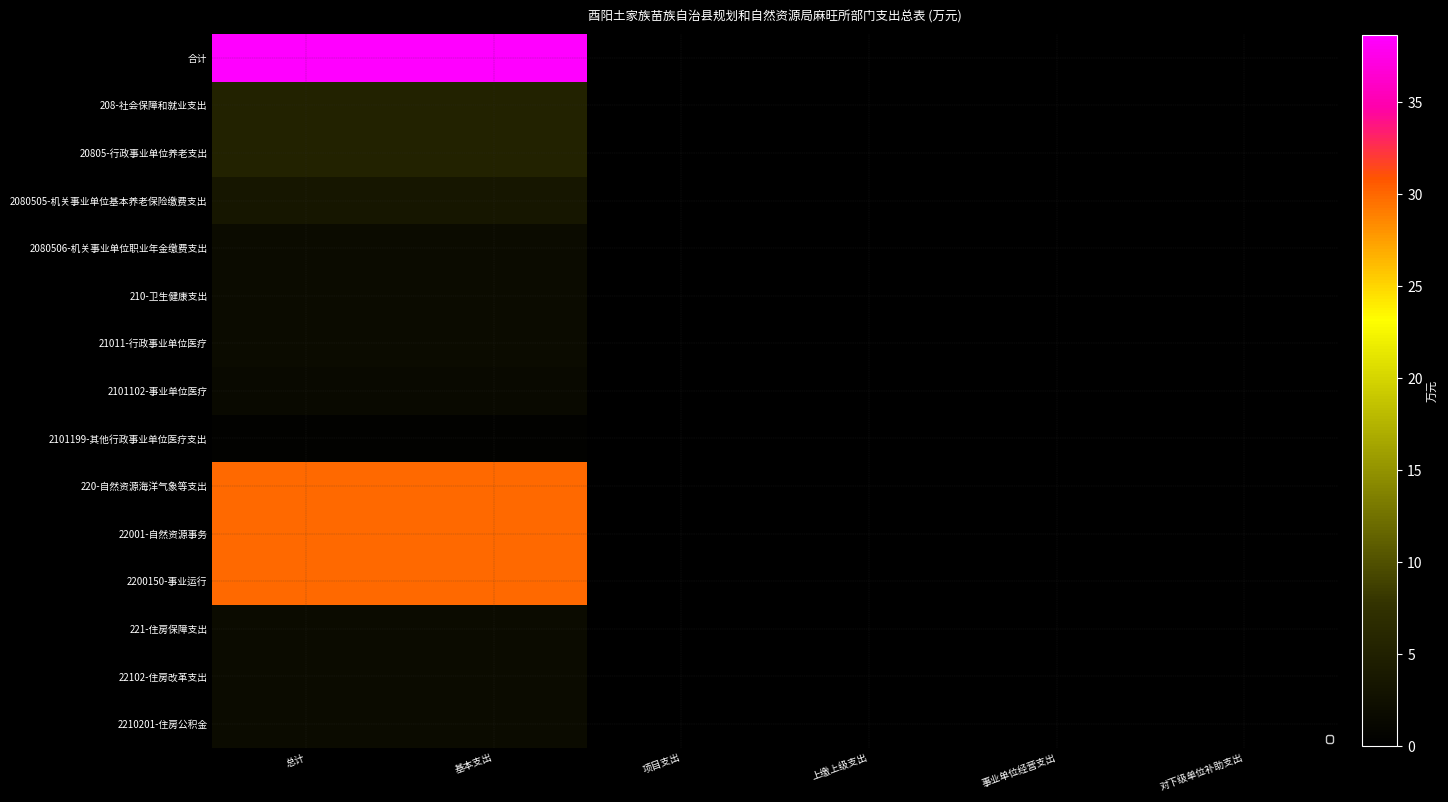

At 总计, list the series in order from largest to smallest.

合计, 220-自然资源海洋气象等支出, 22001-自然资源事务, 2200150-事业运行, 208-社会保障和就业支出, 20805-行政事业单位养老支出, 2080505-机关事业单位基本养老保险缴费支出, 221-住房保障支出, 22102-住房改革支出, 2210201-住房公积金, 210-卫生健康支出, 21011-行政事业单位医疗, 2080506-机关事业单位职业年金缴费支出, 2101102-事业单位医疗, 2101199-其他行政事业单位医疗支出